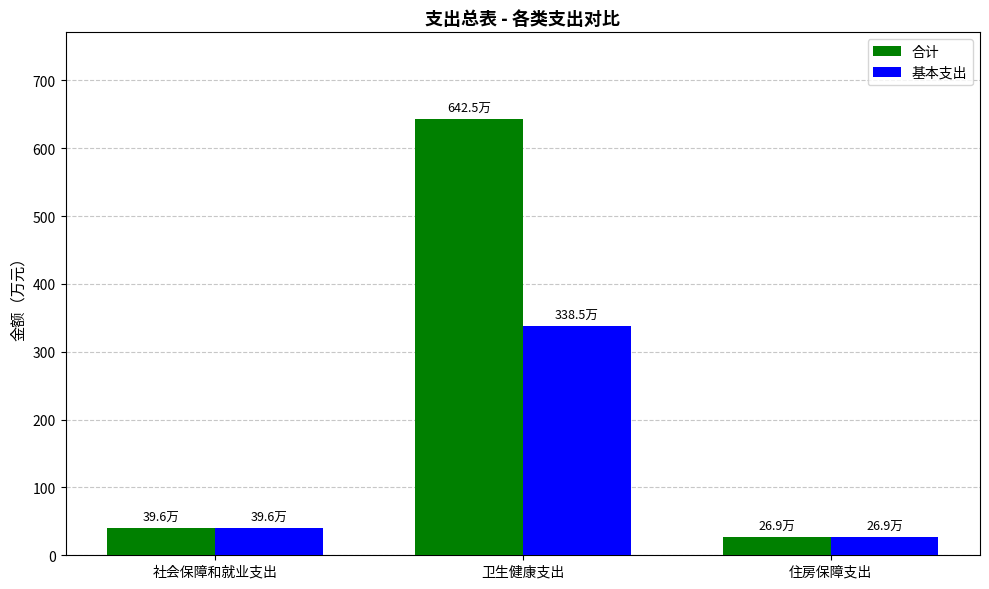

What is the smallest value displayed?

26.9